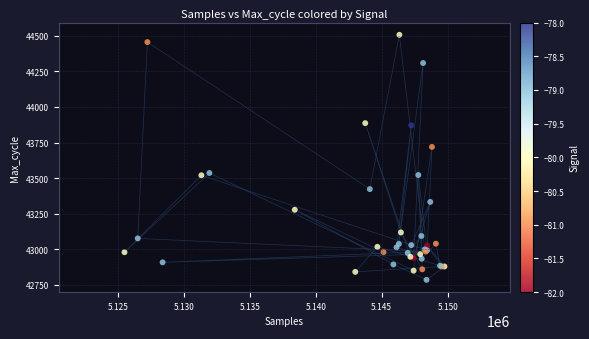

What Y value in the scatter plot is closest to 43646?

43719